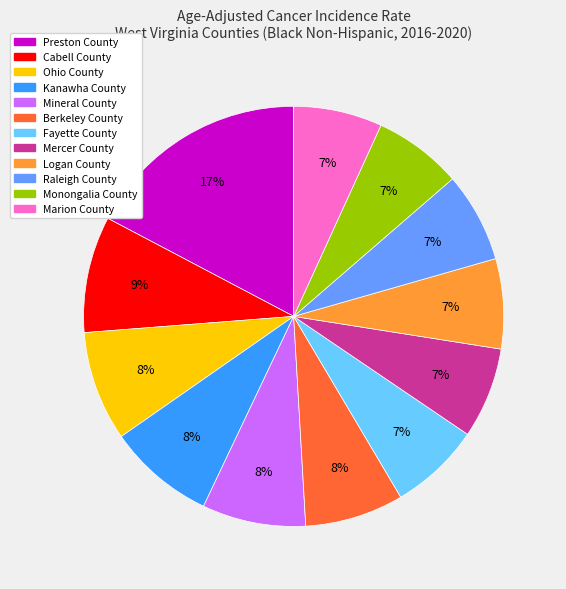

The Preston County slice represents 28% of the pie. True or false?

False